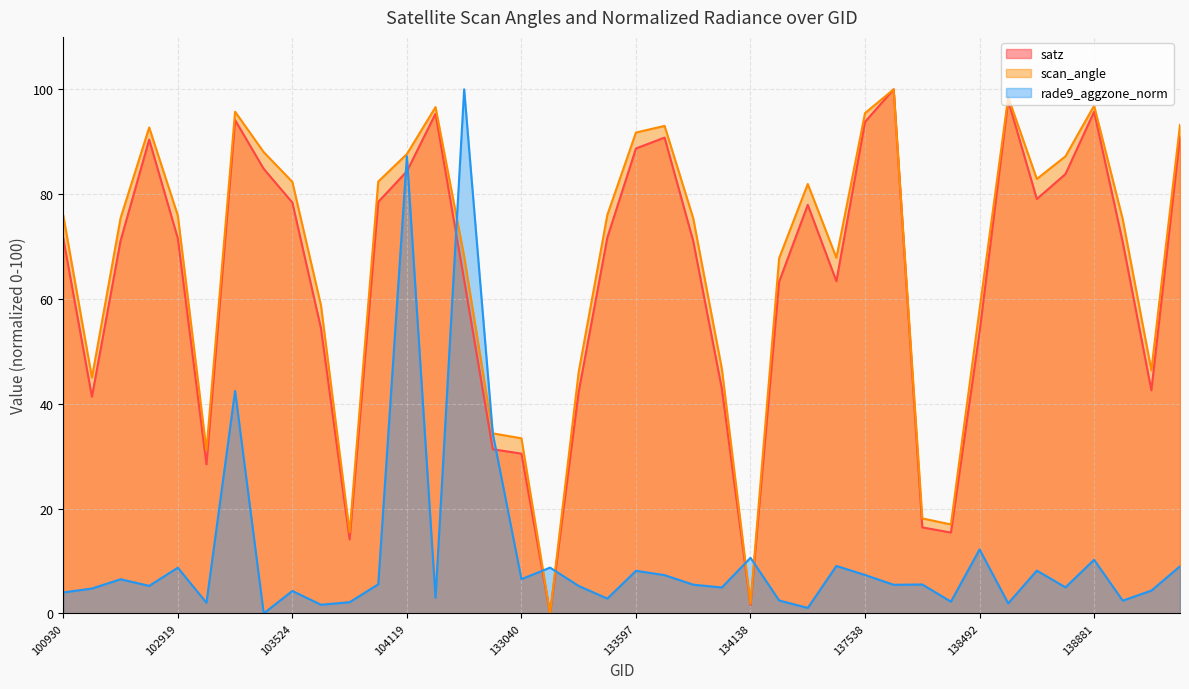

Which series has the widest spread of values?

satz